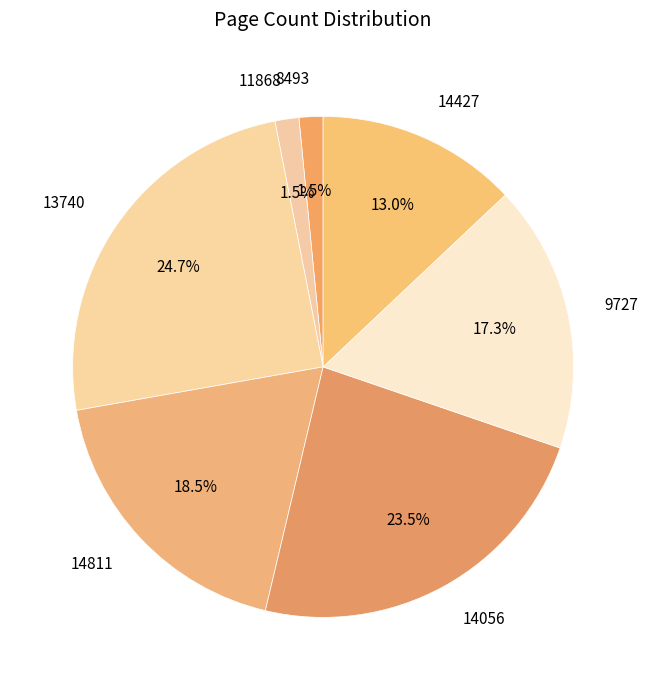

Count the number of slices in the pie.

7